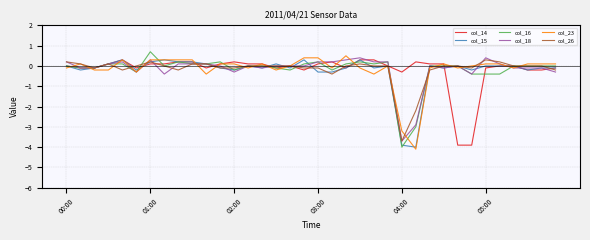

What is the maximum value for col_14?

0.3